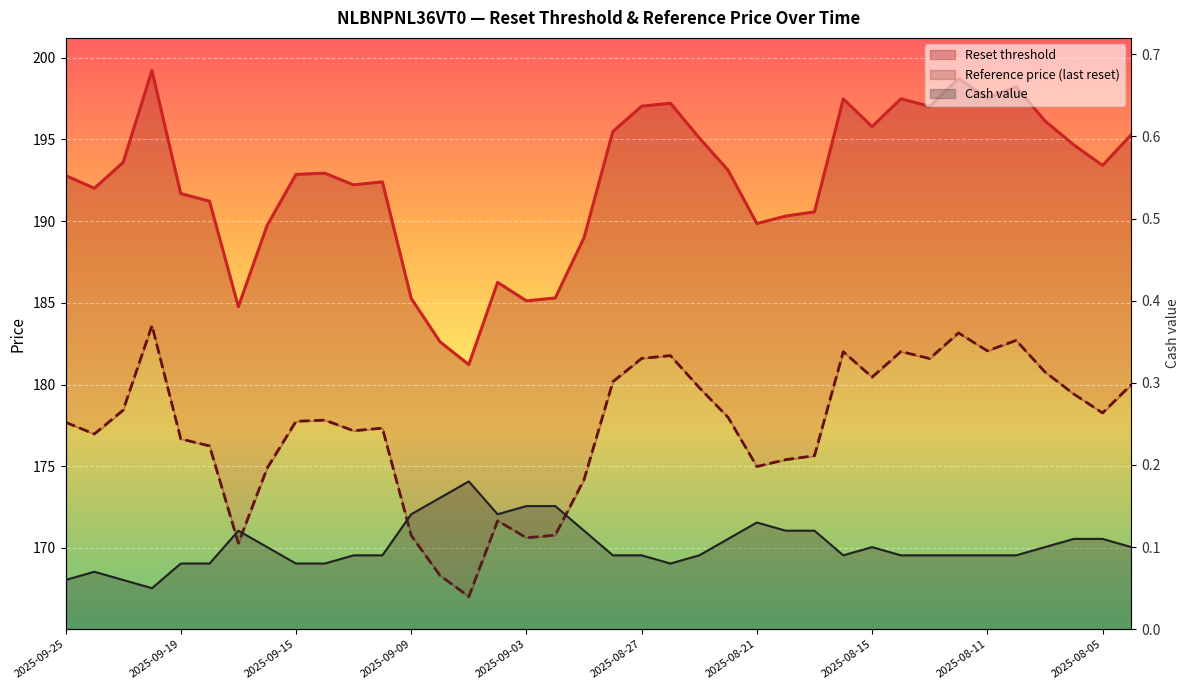

How many lines are shown in the chart?

3